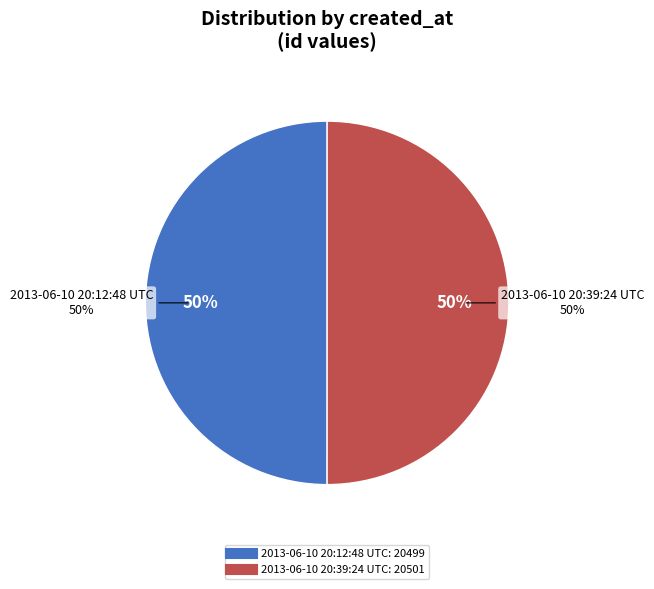

Count the number of slices in the pie.

2